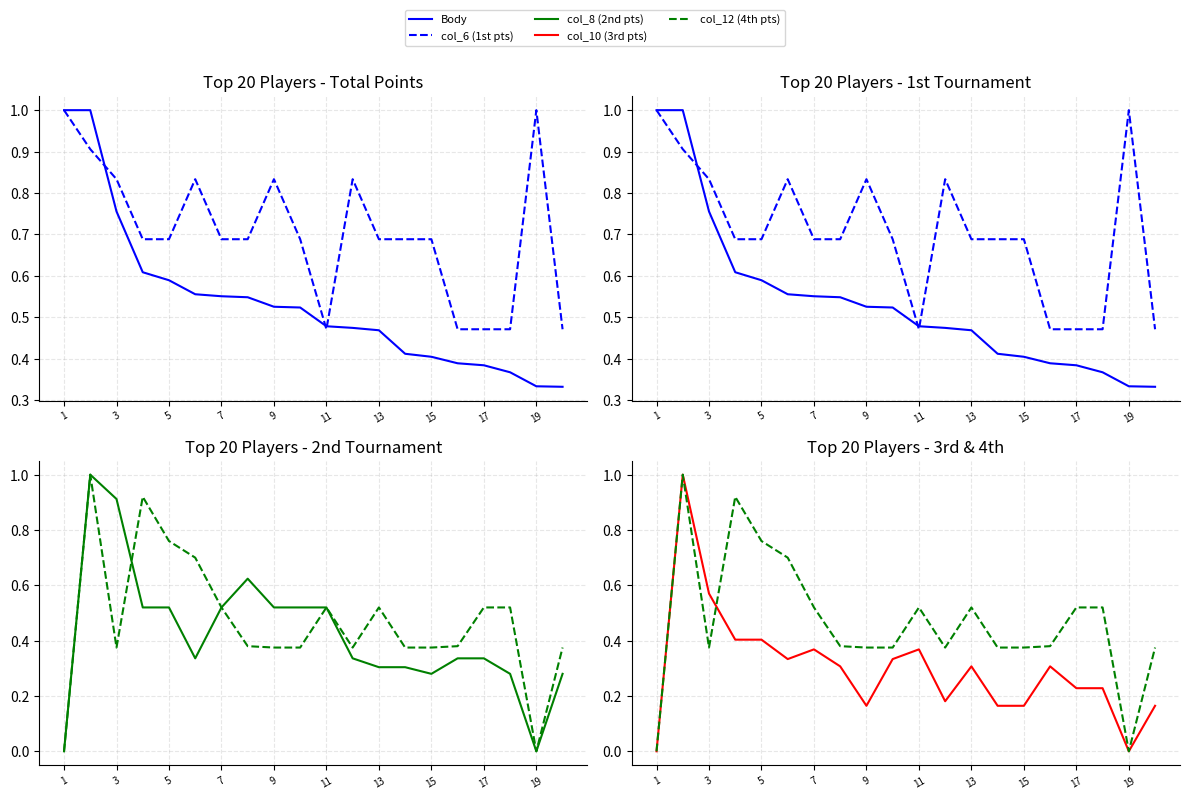

Between which two adjacent categories do col_12 (4th pts) and col_6 (1st pts) first intersect?

1 and 3